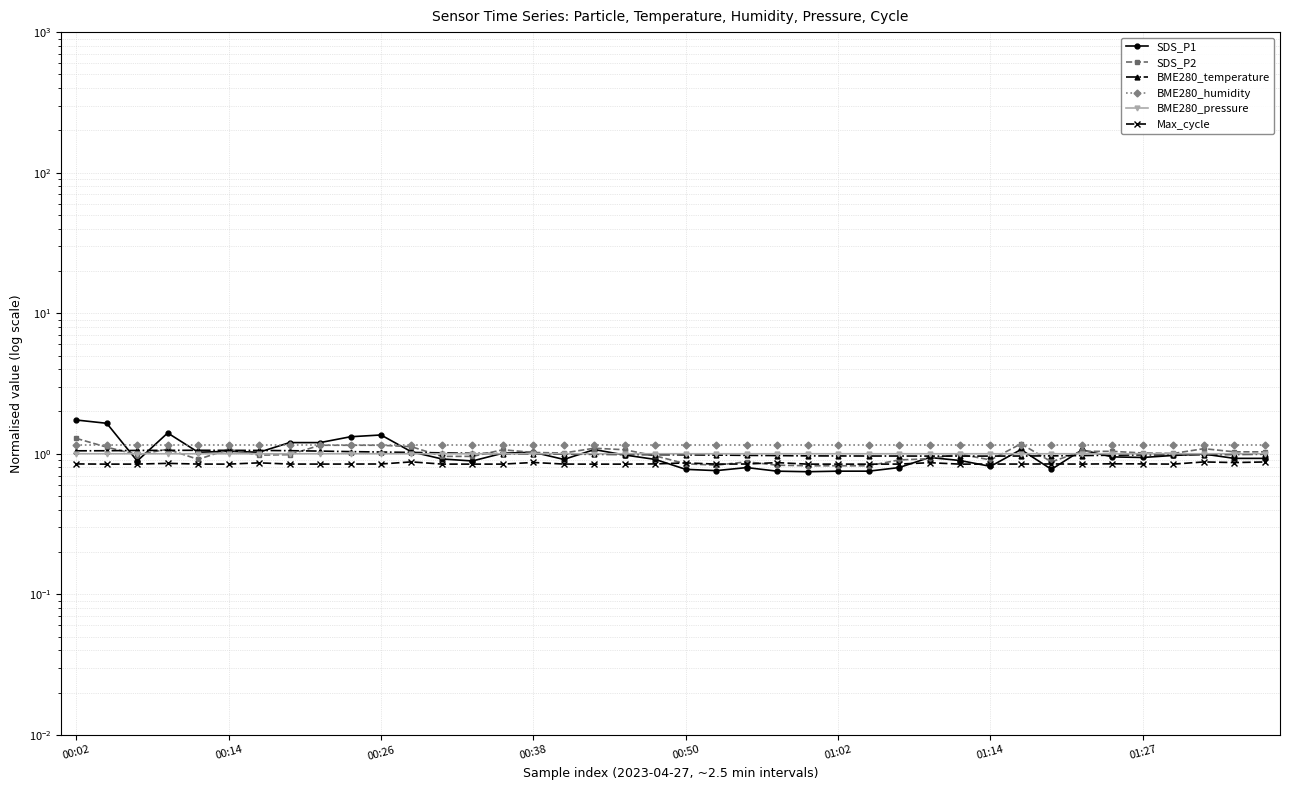

The BME280_humidity series shows 1.1 at 38. True or false?

True